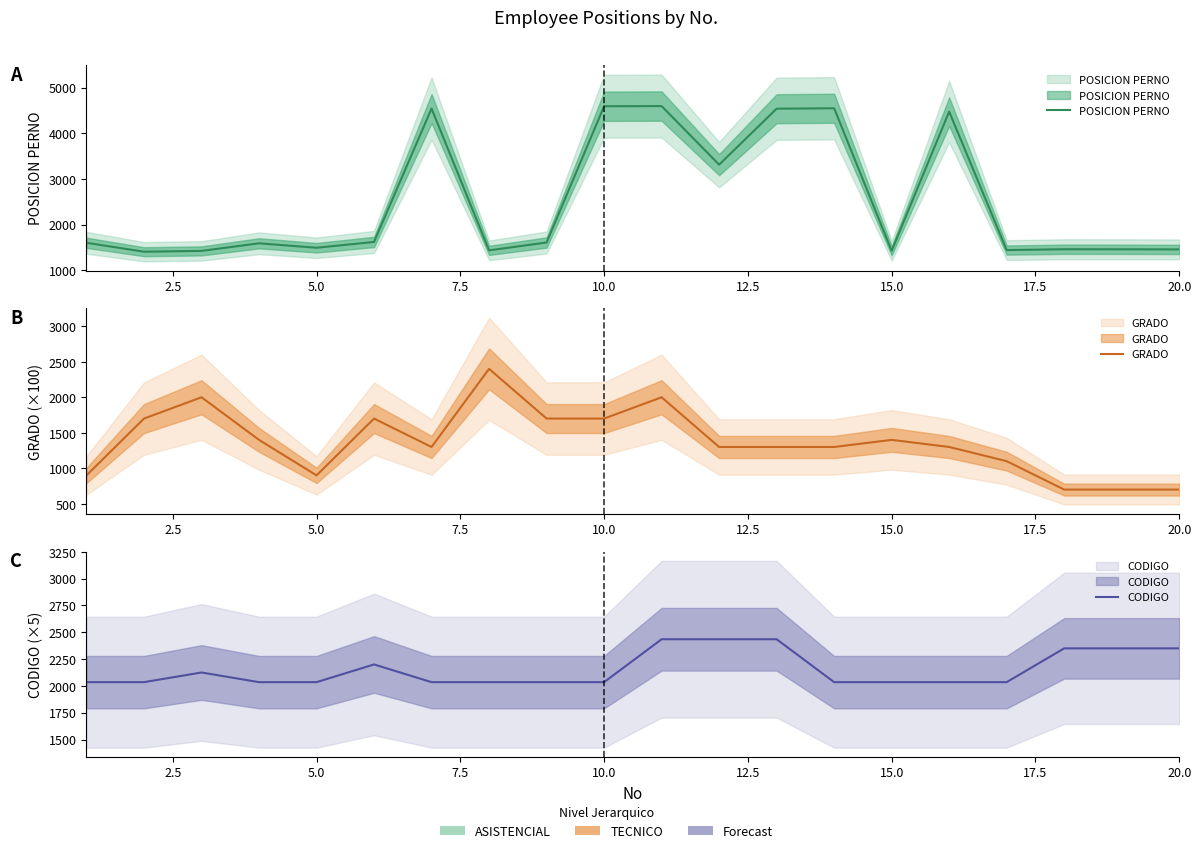

Where do CODIGO and POSICION PERNO first cross each other?

12.5 and 15.0